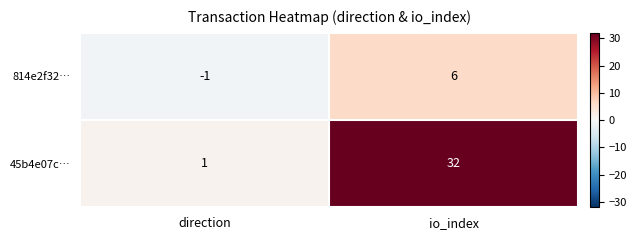

Rank the series by their average value, from highest to lowest.

45b4e07c…, 814e2f32…